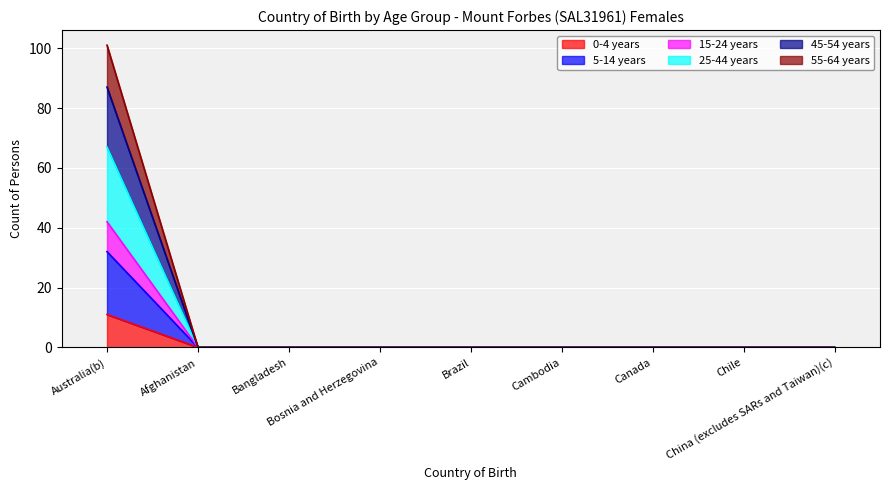

Is it true that 5-14 years equals 13 at Canada?

False